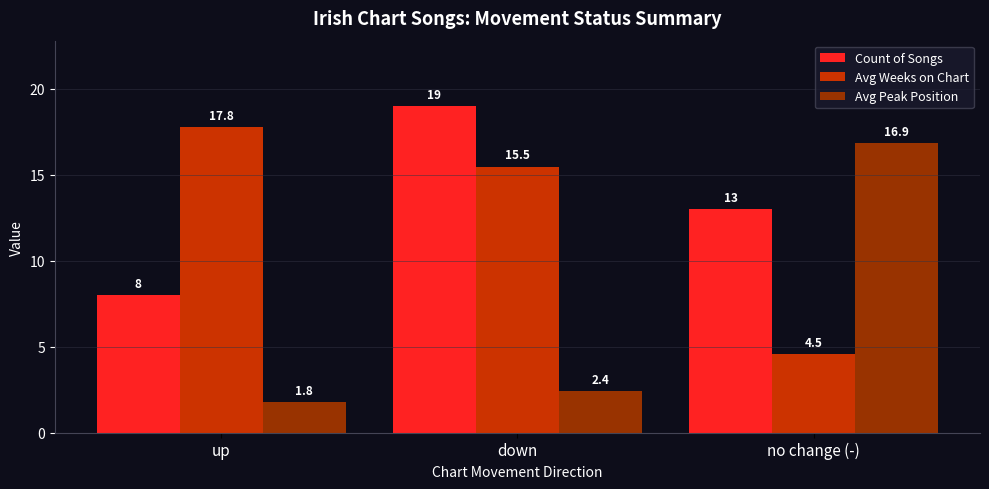

What position from the left is up?

1